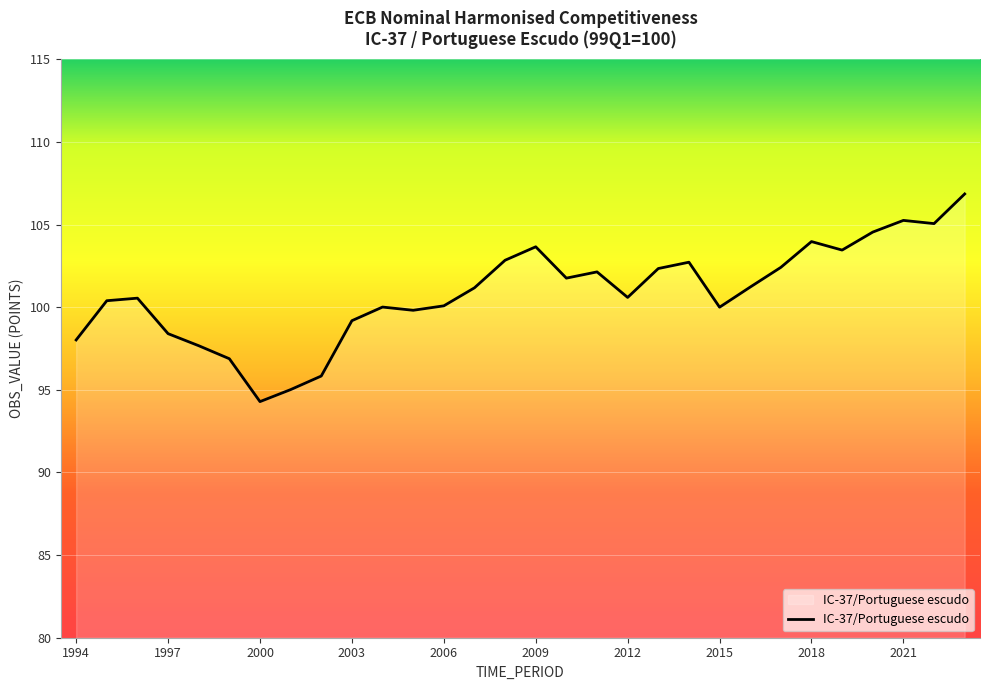

Reading left to right, list all the values displayed in this chart.

1994=98.0	1995=100.4	1996=100.5	1997=98.4	1998=97.7	1999=96.9	2000=94.3	2001=95.0	2002=95.8	2003=99.2	2004=100.0	2005=99.8	2006=100.1	2007=101.2	2008=102.8	2009=103.7	2010=101.8	2011=102.1	2012=100.6	2013=102.3	2014=102.7	2015=100.0	2016=101.2	2017=102.4	2018=104.0	2019=103.5	2020=104.5	2021=105.3	2022=105.1	2023=106.9